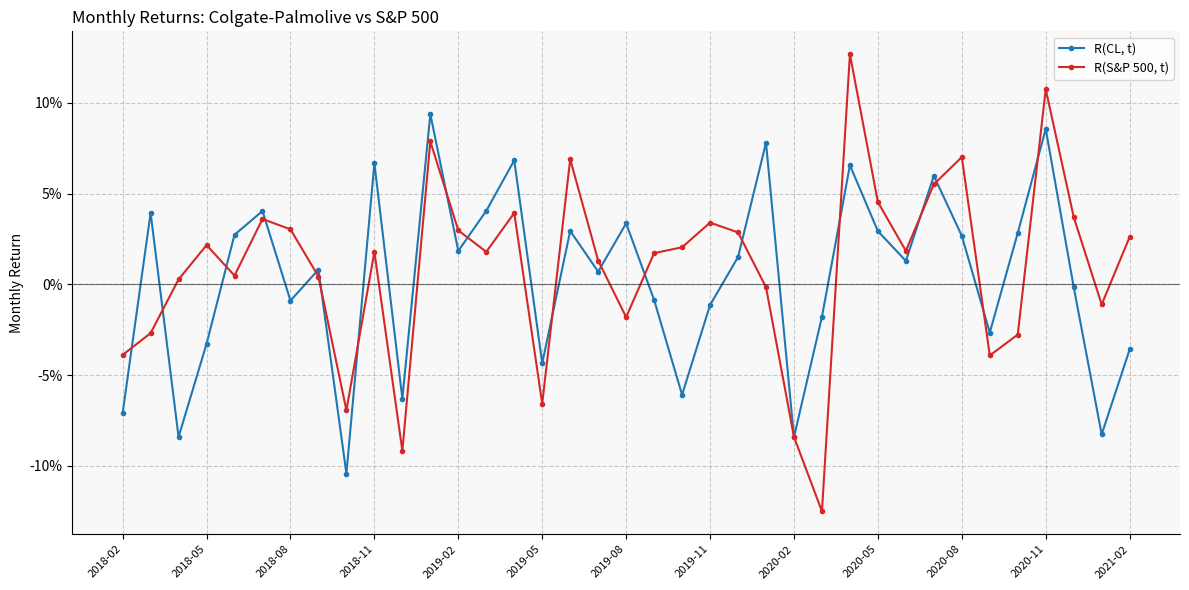

What are all the series names shown in the legend?

R(CL, t), R(S&P 500, t)